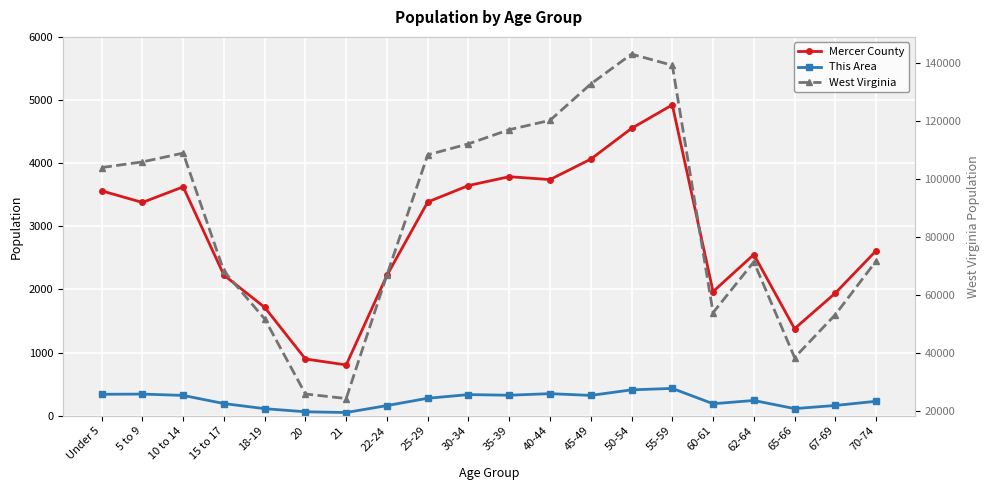

How many interior local valleys does the Mercer County series have?

5